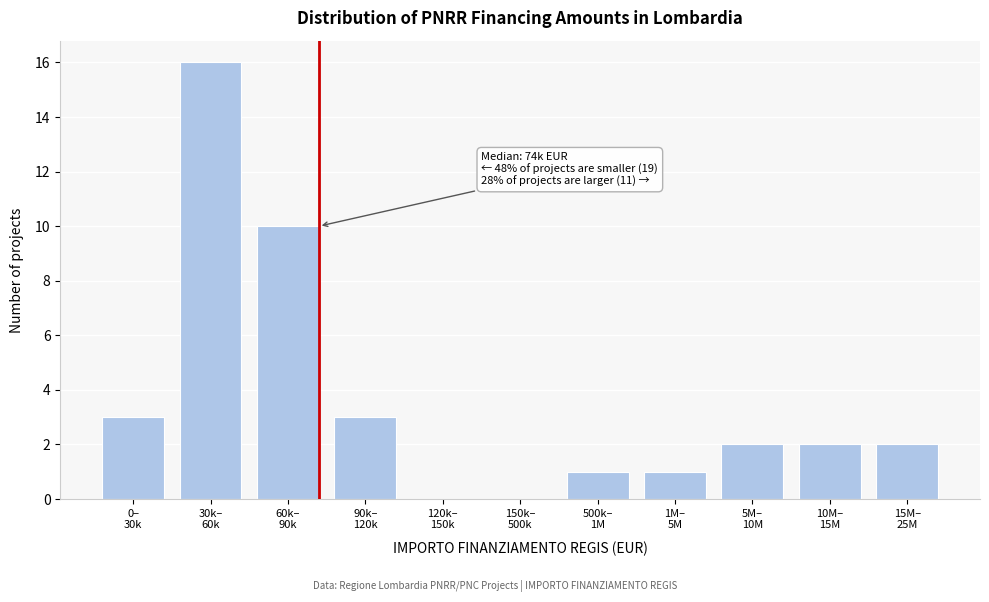

What is the maximum value shown in the chart?

16